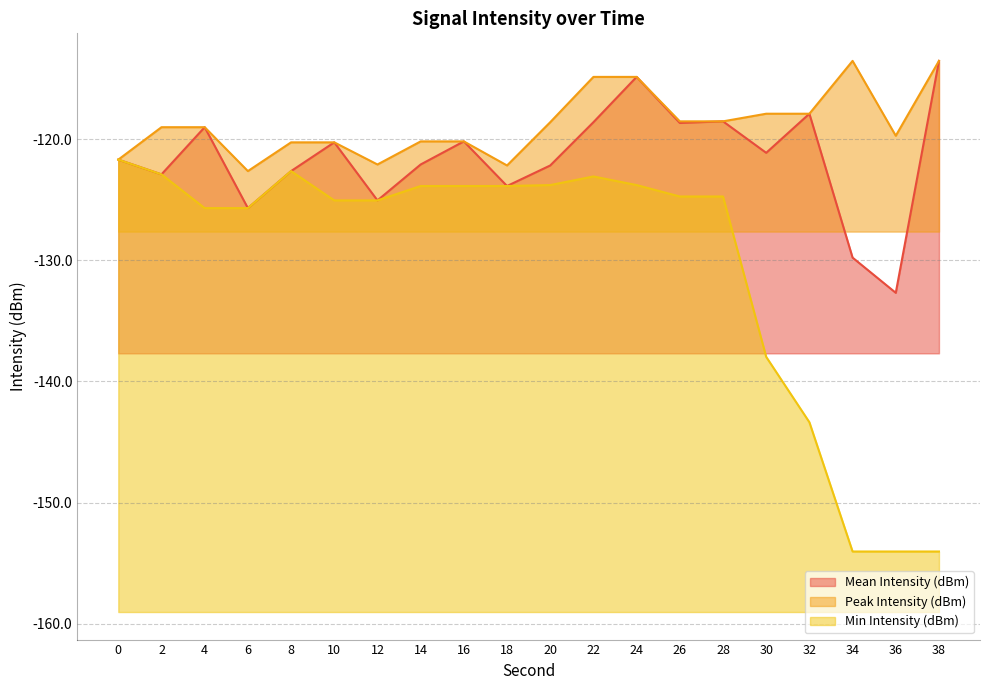

Between 12 and 32, which series saw the biggest shift?

Min Intensity (dBm)